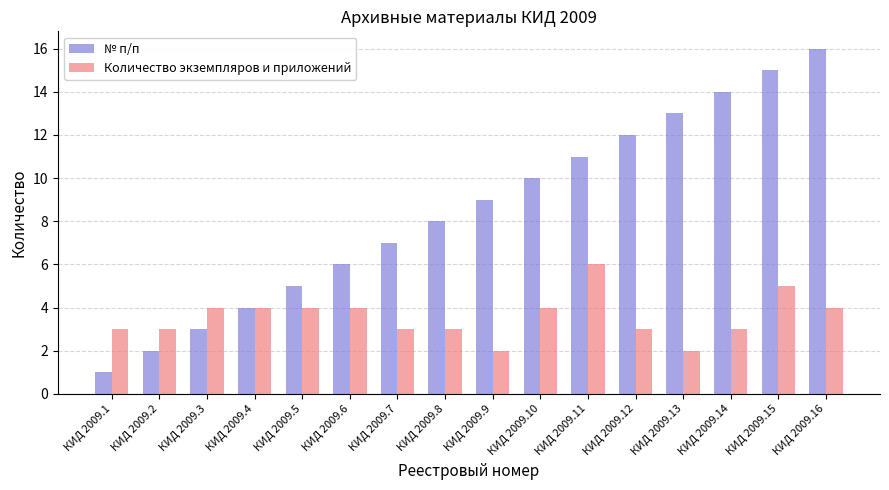

What is the difference between the maximum and minimum values in the Количество экземпляров и приложений series?

4